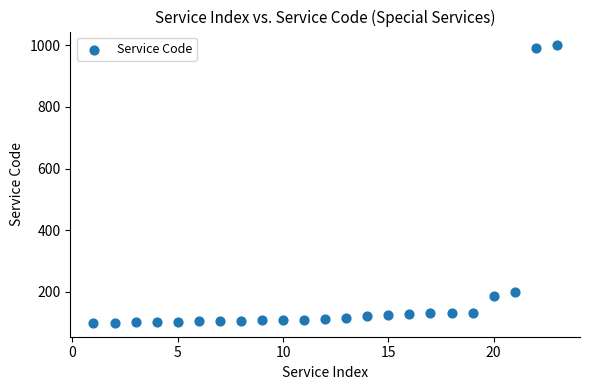

What Y value in the scatter plot is closest to 549?

199